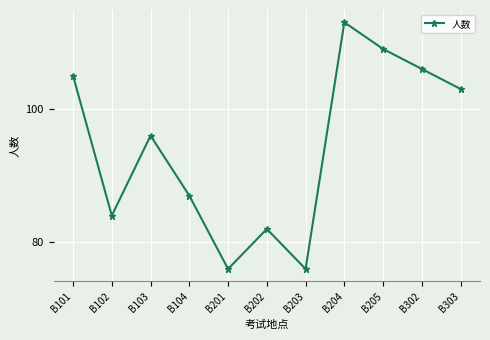

Reading right to left, transcribe all the data shown in this chart.

B303=103	B302=106	B205=109	B204=113	B203=76	B202=82	B201=76	B104=87	B103=96	B102=84	B101=105